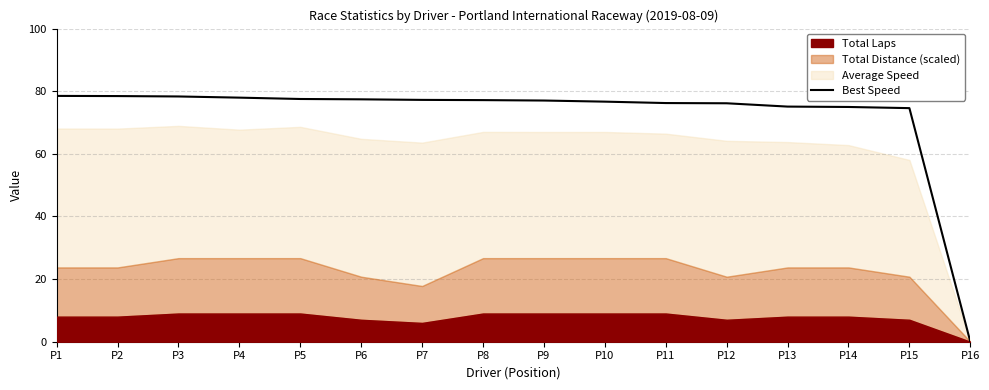

What is the value of the 10th point from the left?

76.7